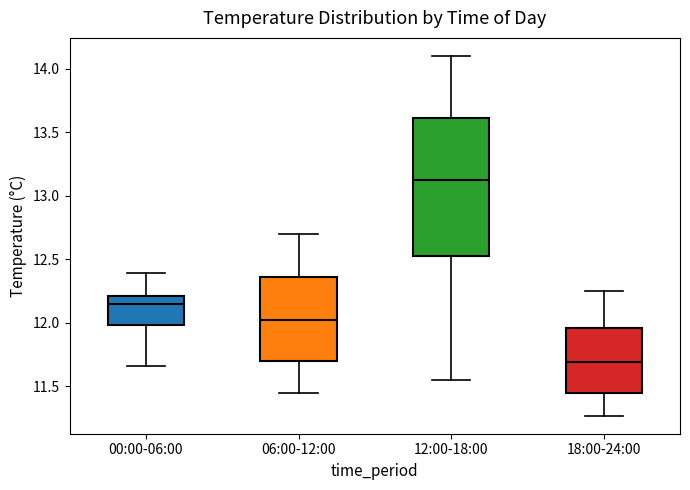

Reading left to right, read every box against the y-axis: the position of its median line, the range the box covers, and the ends of its whiskers. The values are not printed on the chart, so give them approximately, as read against the axis.

00:00-06:00: median 12.15, box 12.00 to 12.20, whiskers 11.65 to 12.40
06:00-12:00: median 12.05, box 11.70 to 12.35, whiskers 11.45 to 12.70
12:00-18:00: median 13.15, box 12.55 to 13.60, whiskers 11.55 to 14.10
18:00-24:00: median 11.70, box 11.45 to 11.95, whiskers 11.25 to 12.25